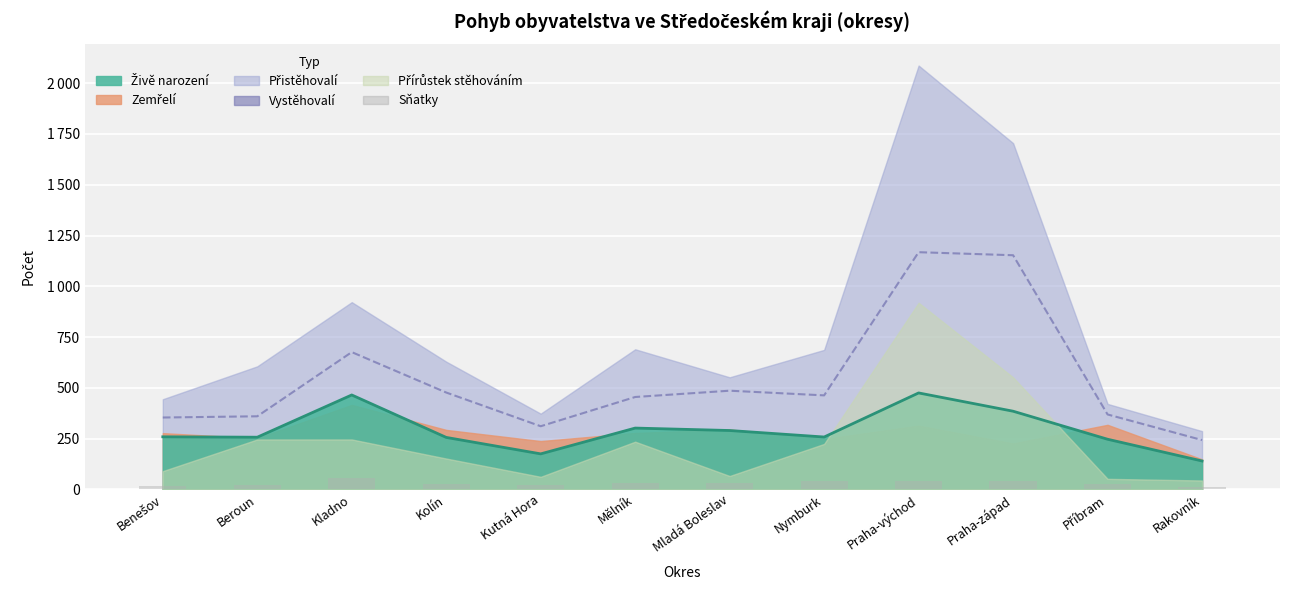

What is the label of the 11th bar from the left?

Příbram